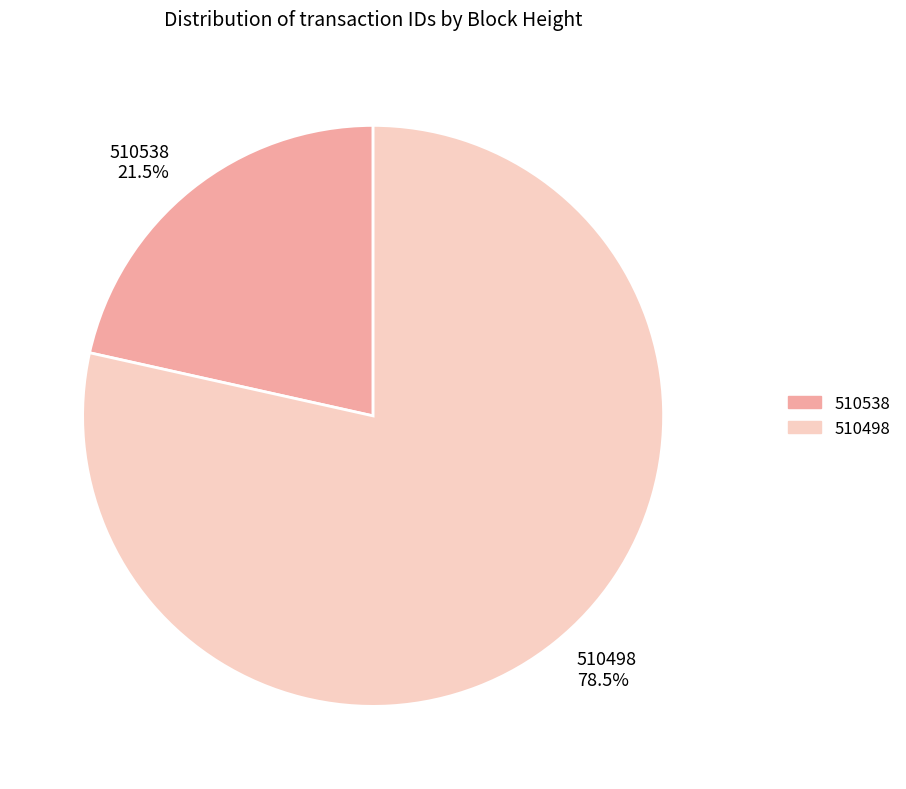

Does 510538 21.5% account for over 50% of the chart?

No